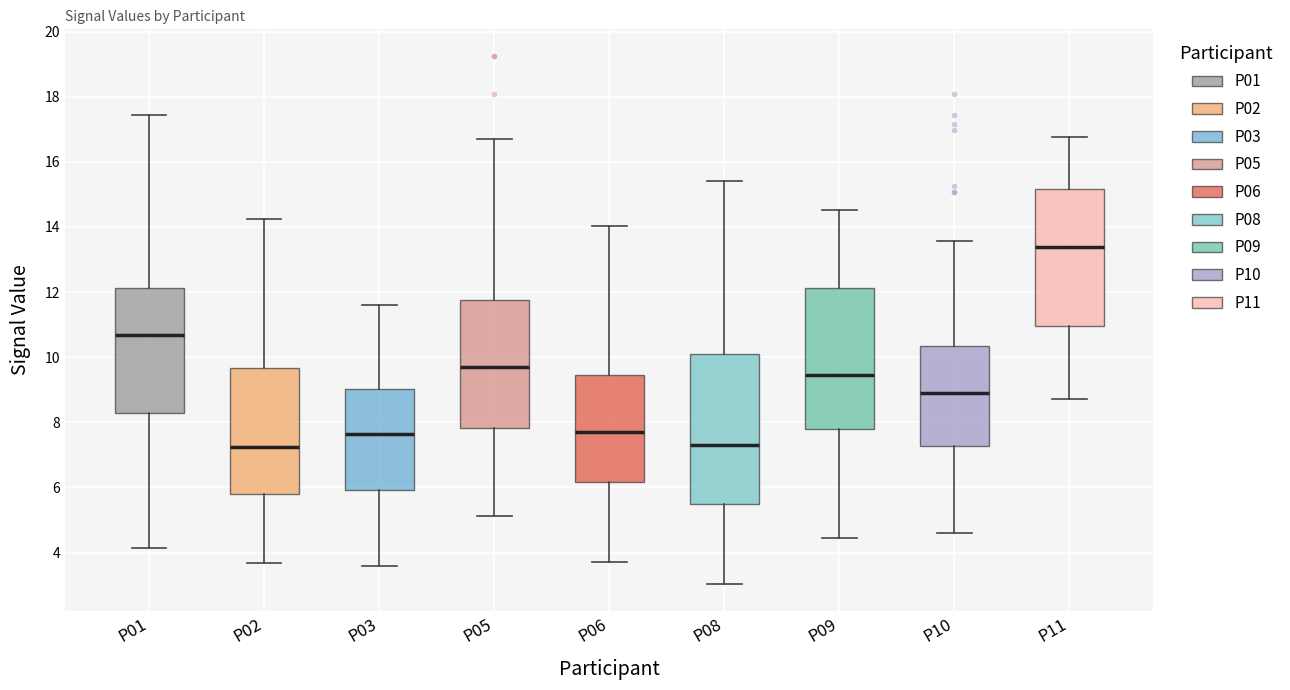

Reading left to right, transcribe this box plot: for each box, give where its median line is, the range the box spans, and where its two whiskers end, as read against the y-axis. The values are not printed on the chart, so give them approximately, as read against the axis.

P01: median 10.6, box 8.2 to 12.2, whiskers 4.2 to 17.4
P02: median 7.2, box 5.8 to 9.6, whiskers 3.6 to 14.2
P03: median 7.6, box 6.0 to 9.0, whiskers 3.6 to 11.6
P05: median 9.8, box 7.8 to 11.8, whiskers 5.2 to 16.6
P06: median 7.8, box 6.2 to 9.4, whiskers 3.8 to 14.0
P08: median 7.4, box 5.4 to 10.2, whiskers 3.0 to 15.4
P09: median 9.4, box 7.8 to 12.2, whiskers 4.4 to 14.6
P10: median 9.0, box 7.2 to 10.4, whiskers 4.6 to 13.6
P11: median 13.4, box 11.0 to 15.2, whiskers 8.8 to 16.8